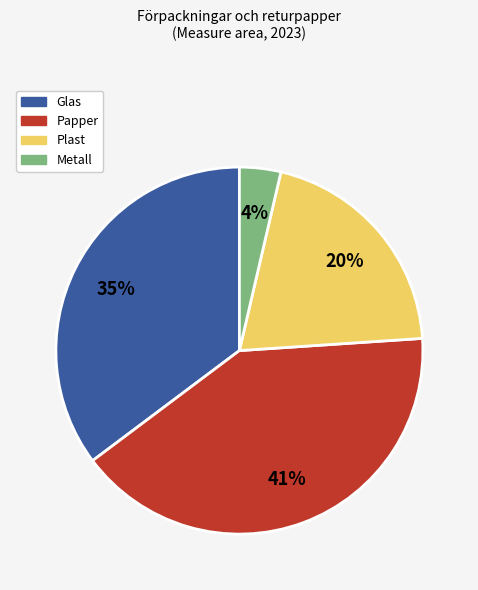

What percentage is the Metall slice, to the nearest percent?

4%